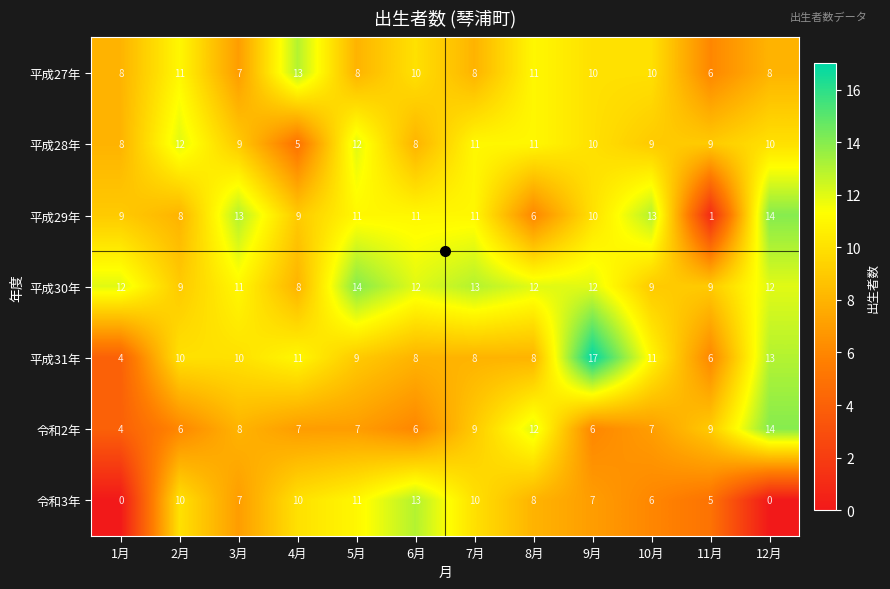

At how many categories does at least one series exceed 16?

1